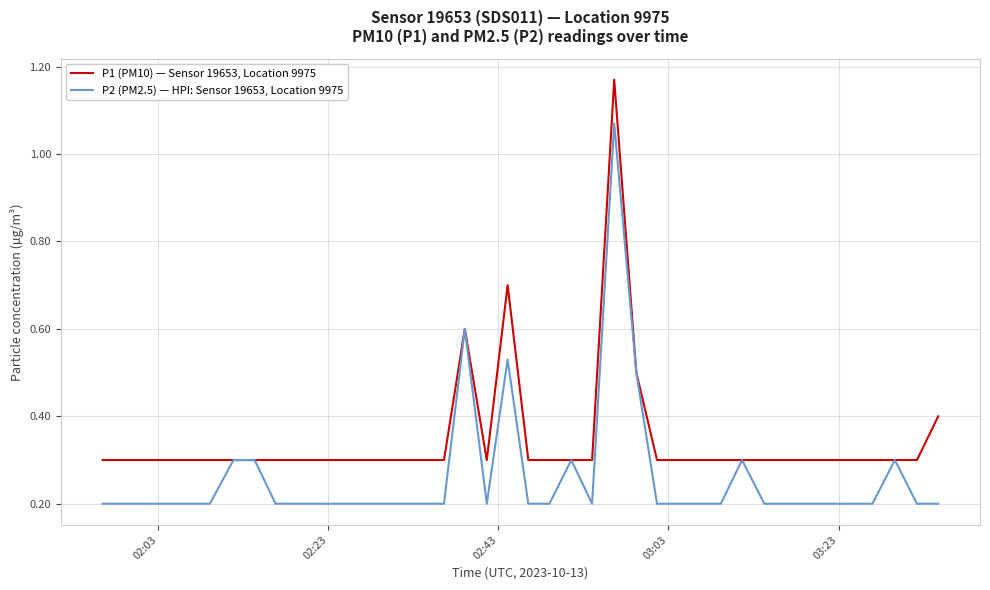

Rank the series by their average value, from lowest to highest.

P2 (PM2.5) — HPI: Sensor 19653, Location 9975, P1 (PM10) — Sensor 19653, Location 9975